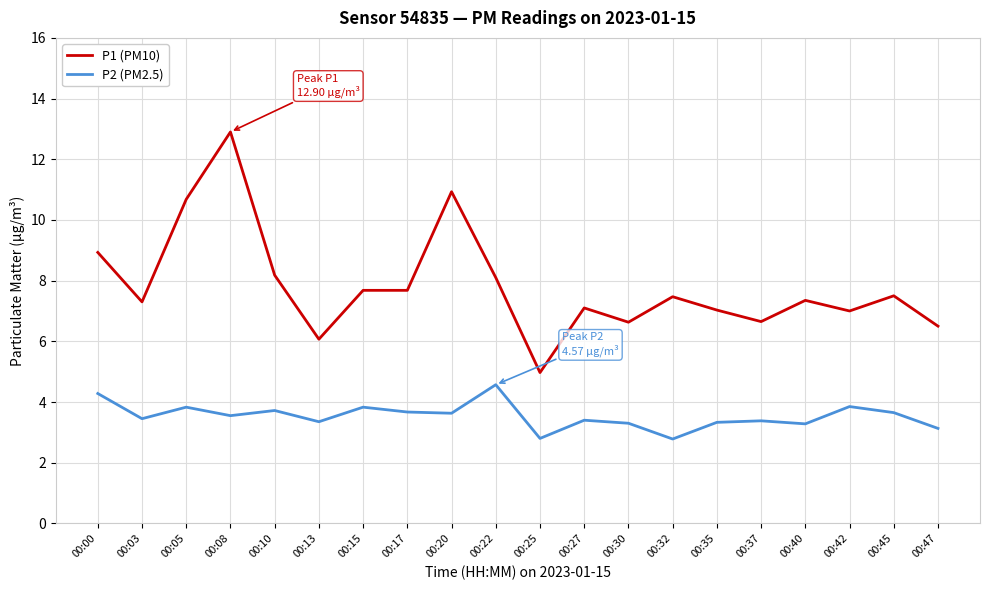

At which category is the sum across all series the highest?

00:08